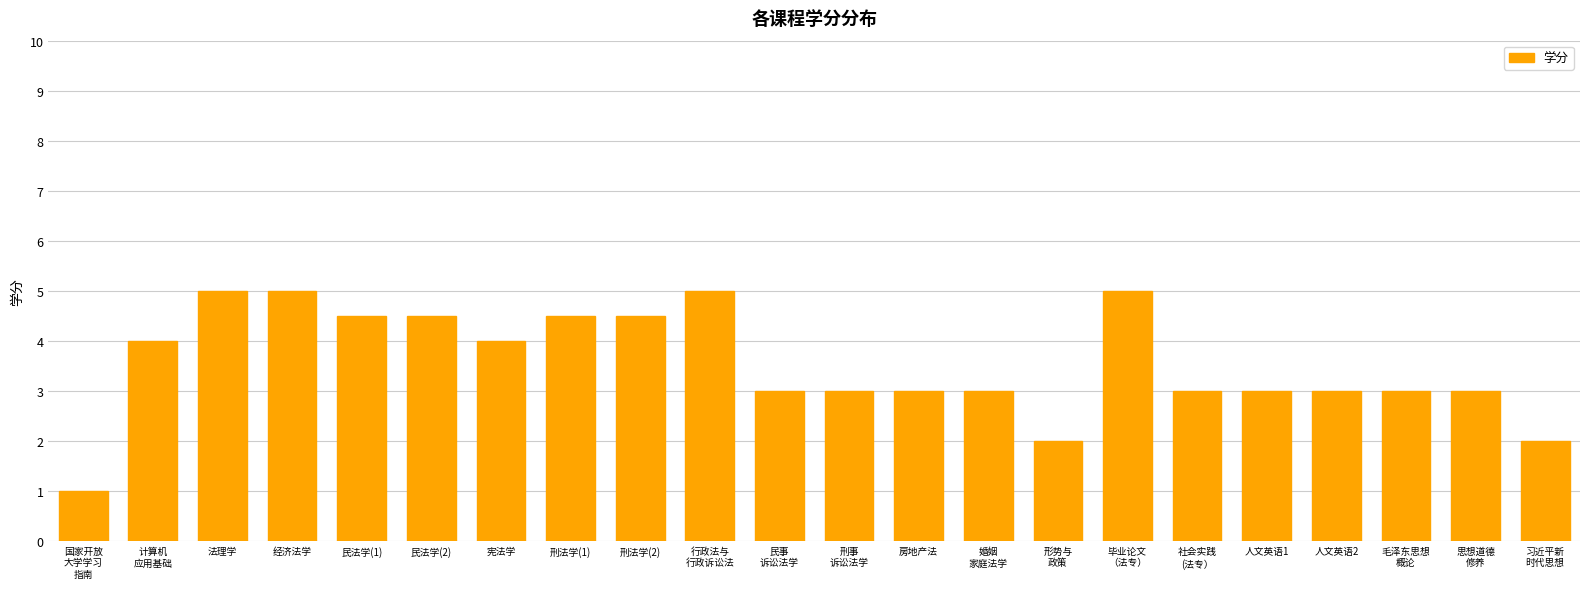

What is the average value?

3.5